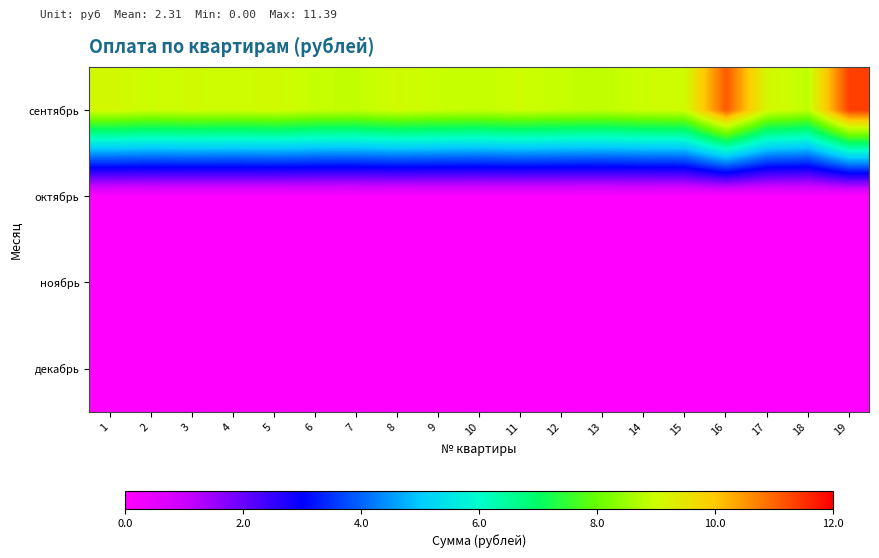

At how many categories does at least one series exceed 3?

19